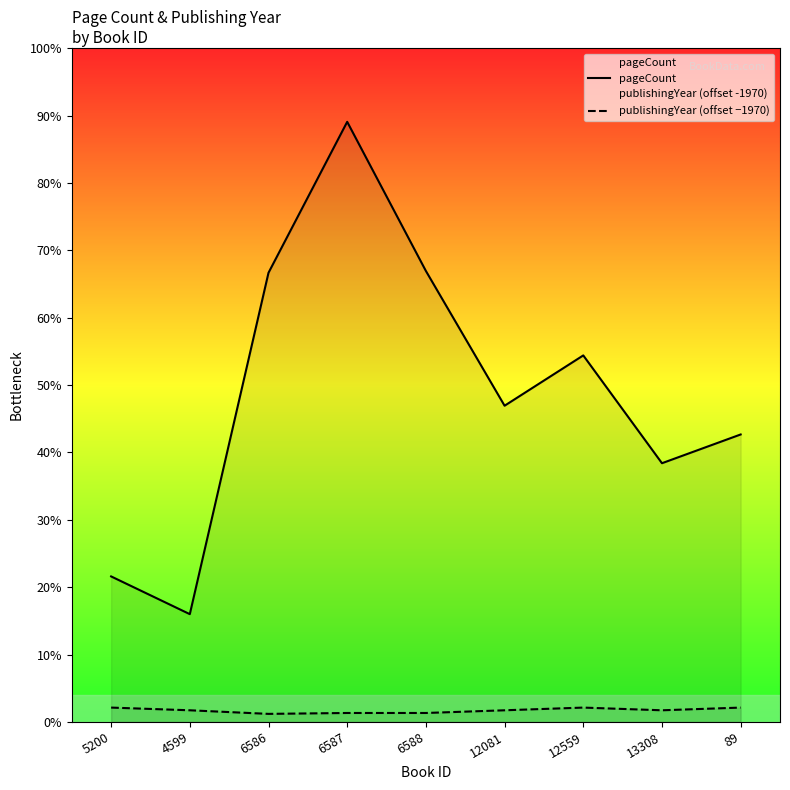

Rank the series by their average value, from highest to lowest.

pageCount, publishingYear (offset −1970)